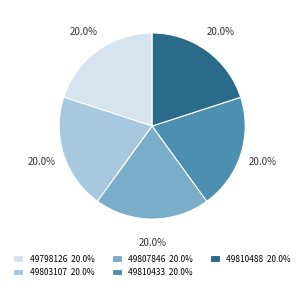

The 49803107 slice represents 20% of the pie. True or false?

True